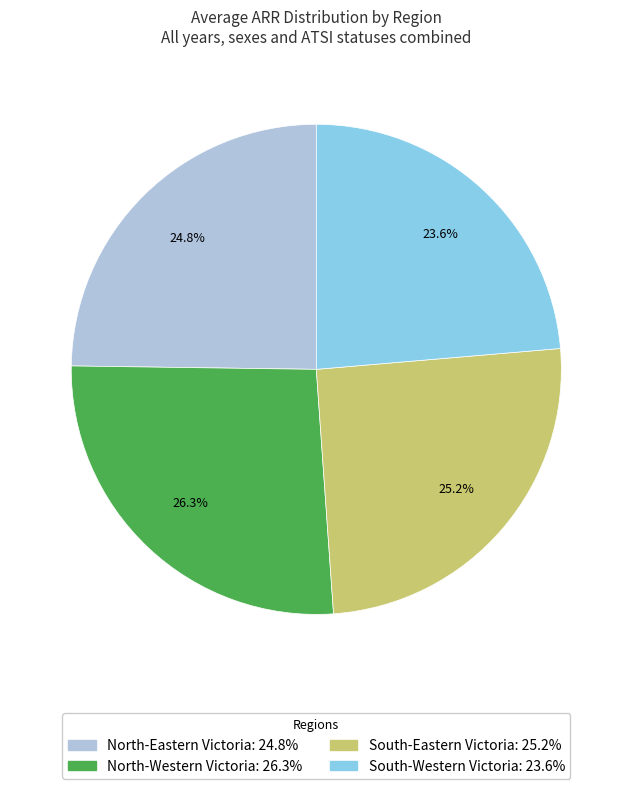

Is there any slice that represents more than half of the pie?

No